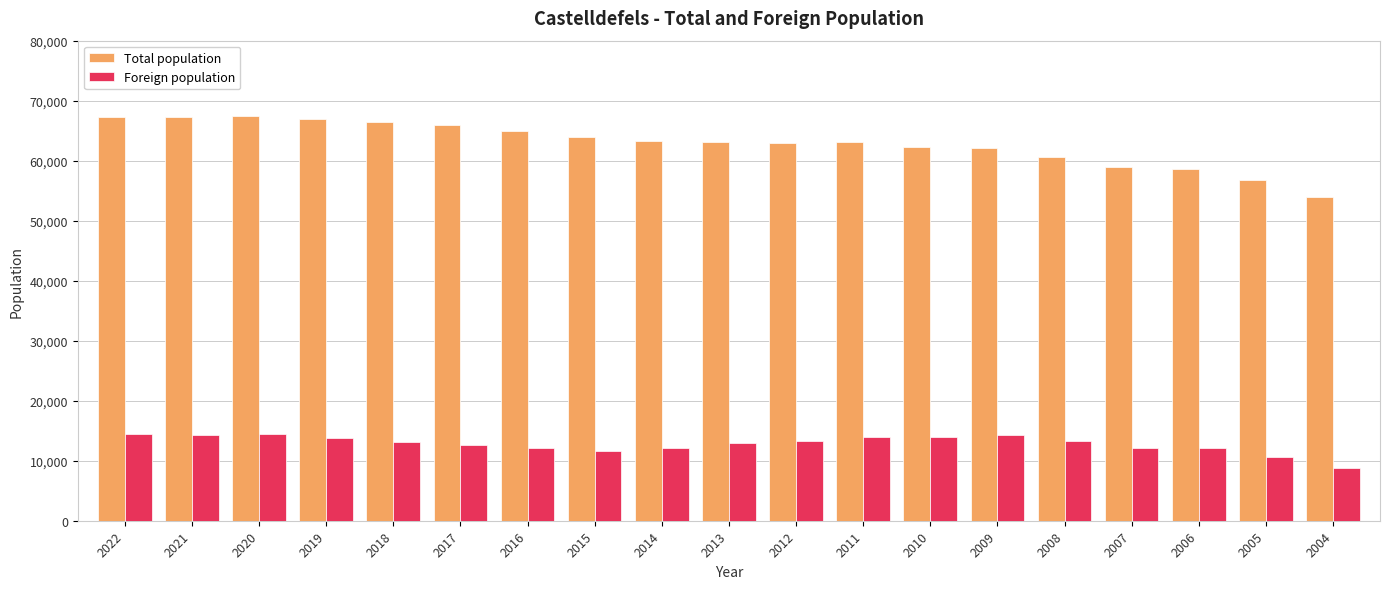

List the series in order of their overall mean, lowest first.

Foreign population, Total population